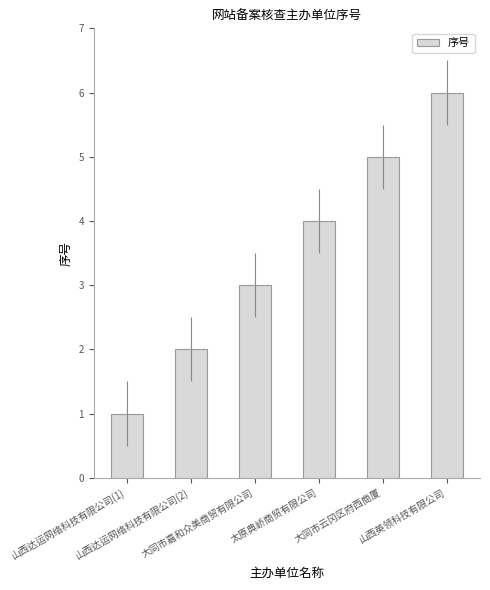

True or false: the data shows 2 at 山西达运网络科技有限公司(1).

False